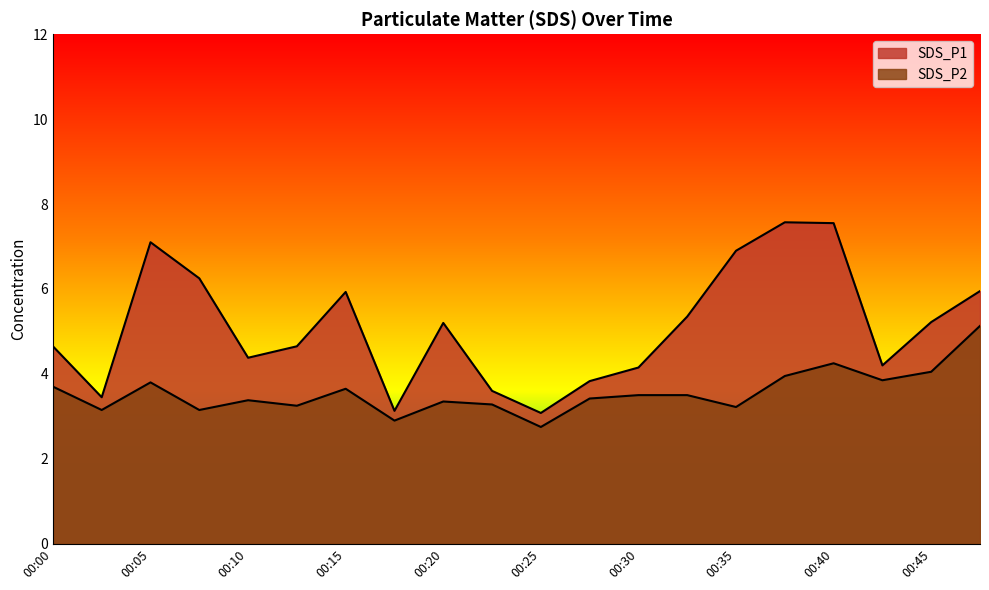

Rank the series at 00:30 from highest to lowest value.

SDS_P1, SDS_P2